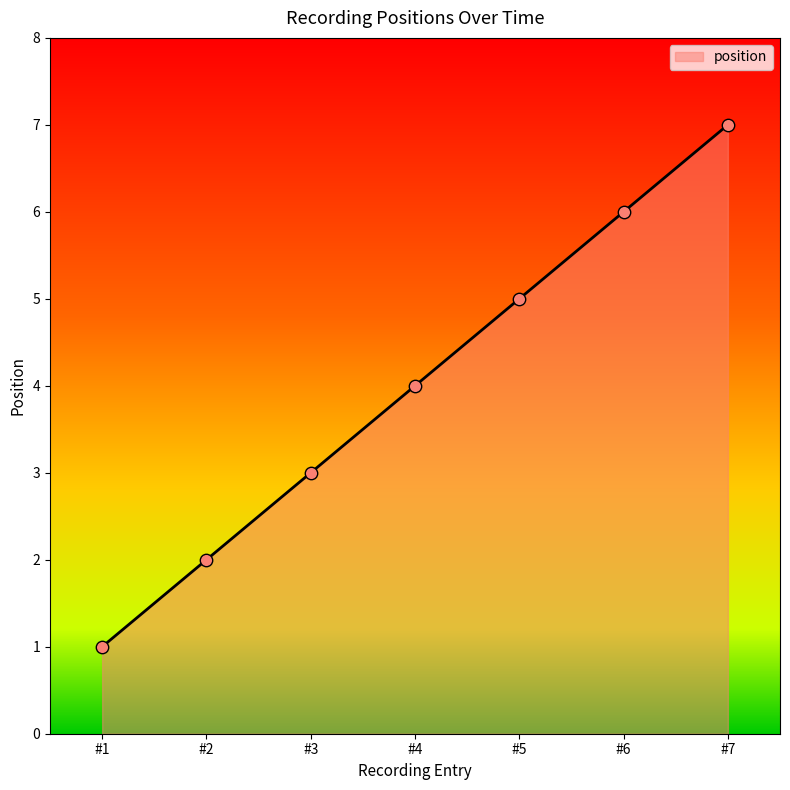

What is the change in value from #1 to #7?

+6